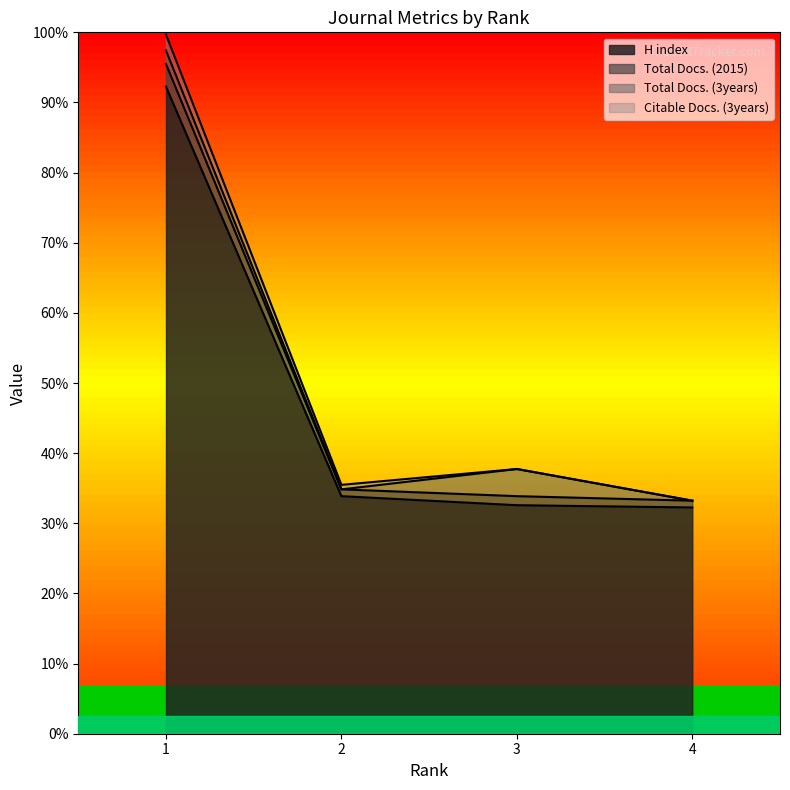

What are all the series names shown in the legend?

H index, Total Docs. (2015), Total Docs. (3years), Citable Docs. (3years)